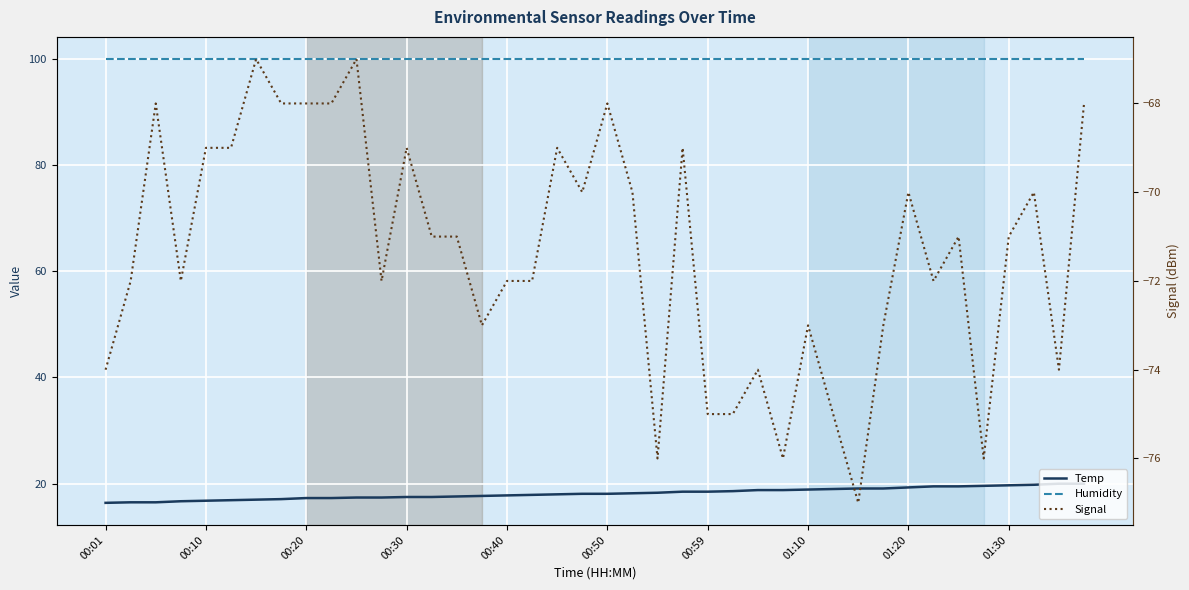

True or false: Humidity and Temp intersect in this chart.

False